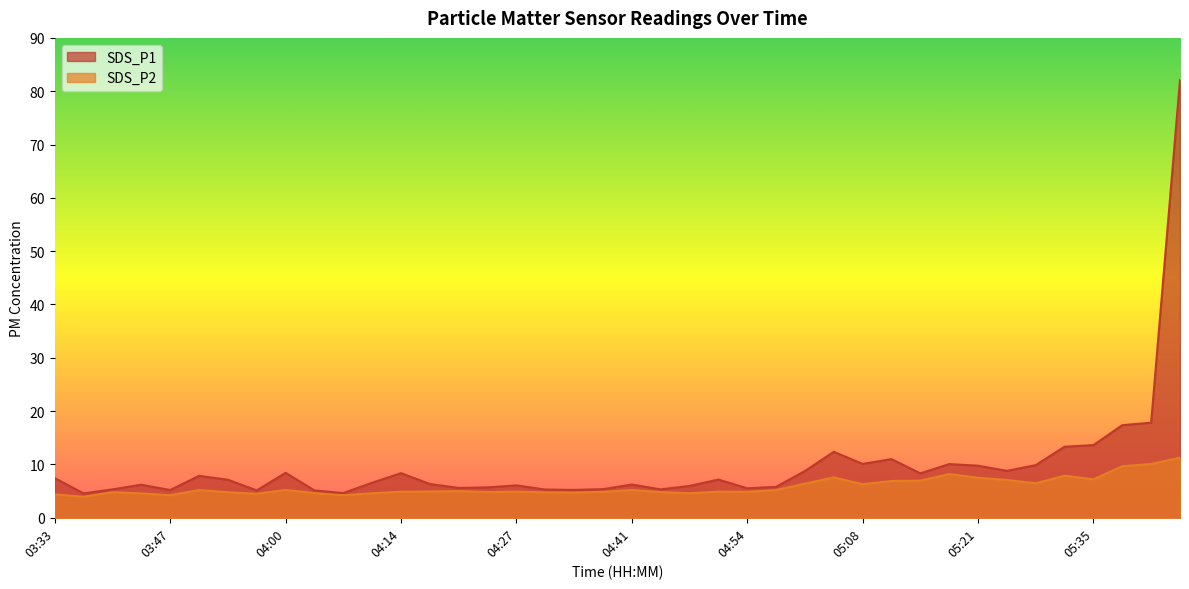

At which label does SDS_P2 reach its peak?

05:45